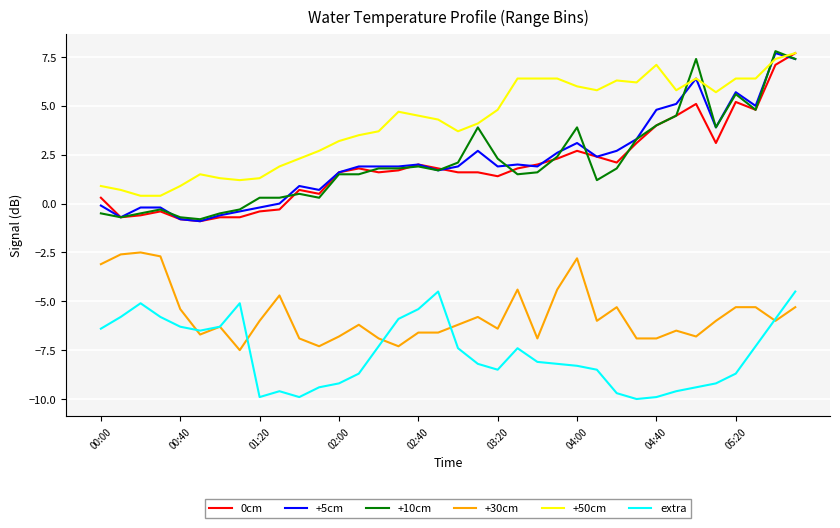

What is the minimum value for +30cm?

-7.5